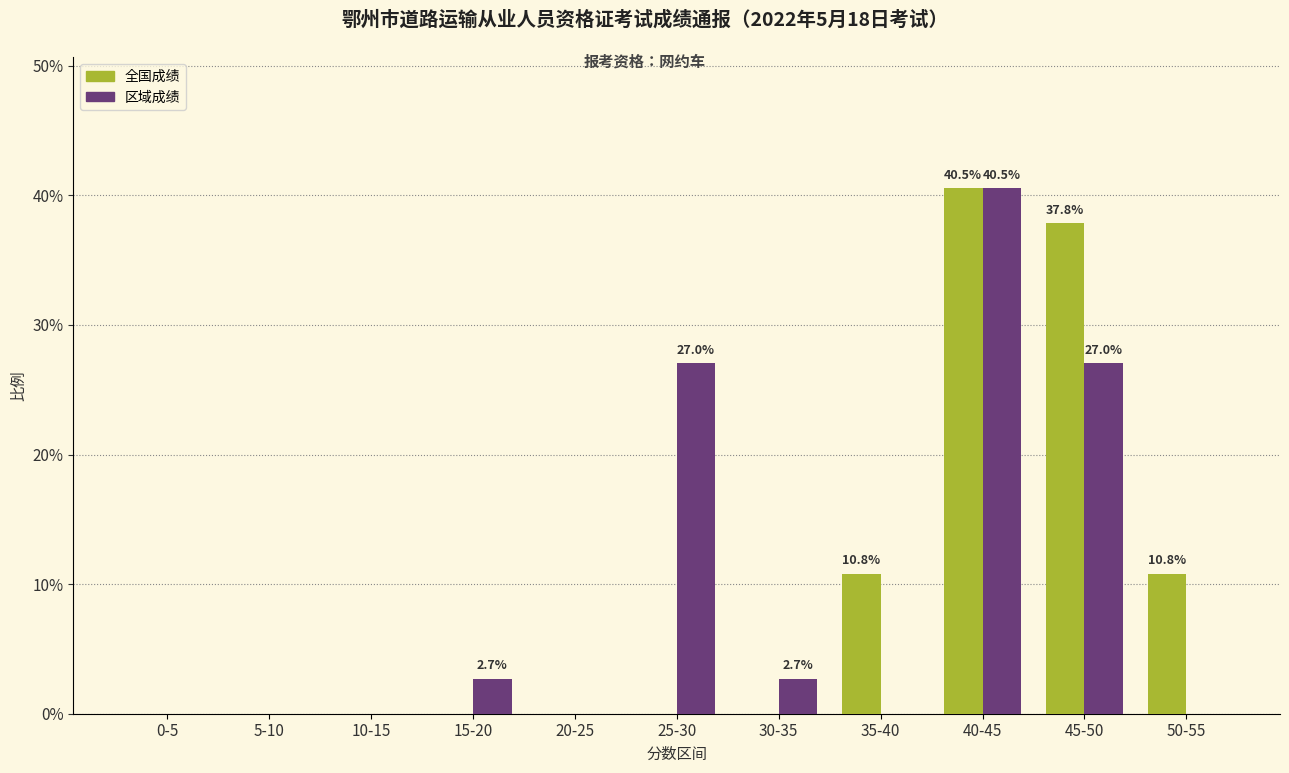

The value of 区域成绩 at 45-50 is 11.4. True or false?

False